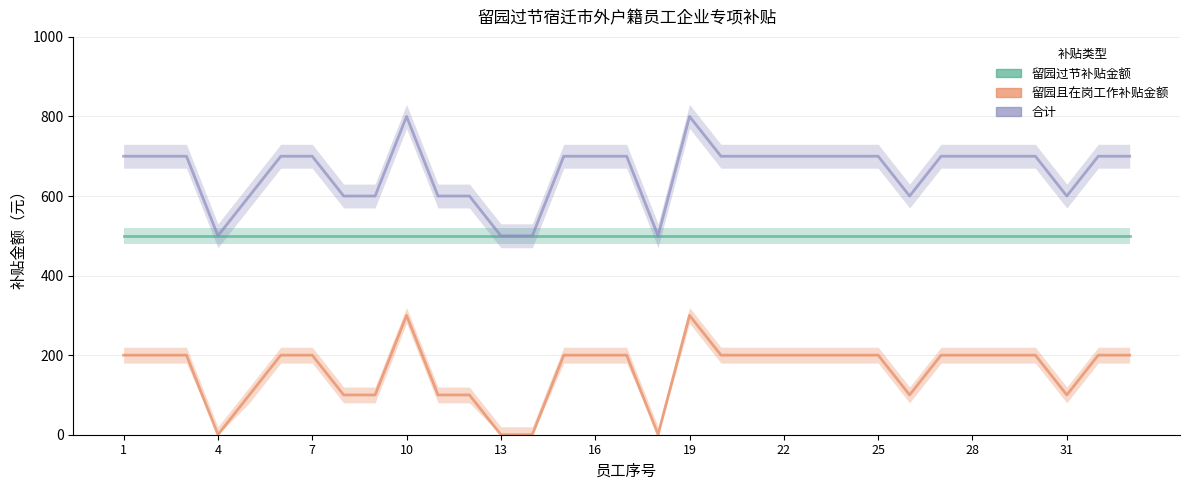

Which series changed the most between 11 and 32?

留园且在岗工作补贴金额